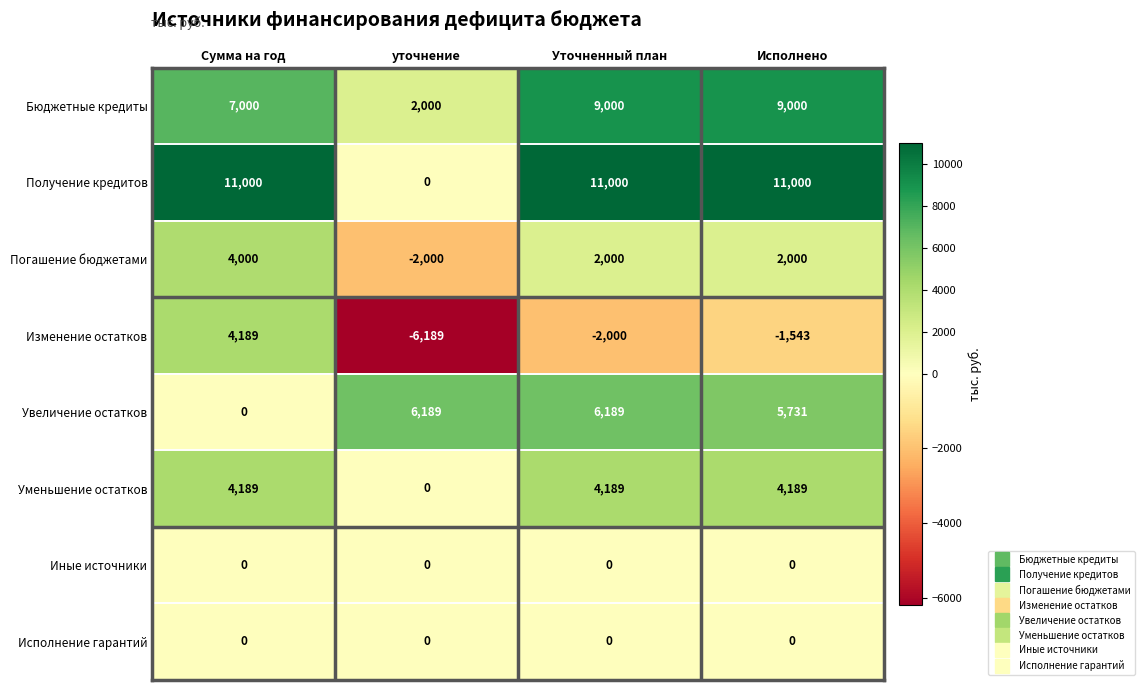

How many Погашение бюджетами values are between 2000 and 4000?

3